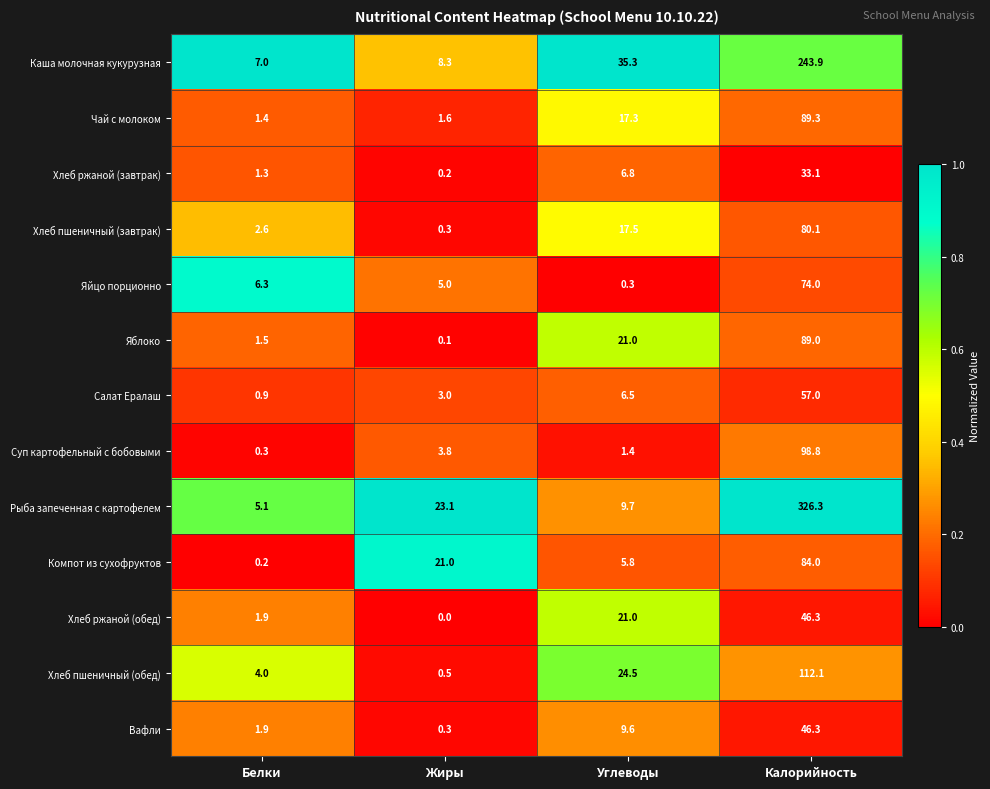

Rank the categories by Чай с молоком value from highest to lowest.

Калорийность, Углеводы, Жиры, Белки